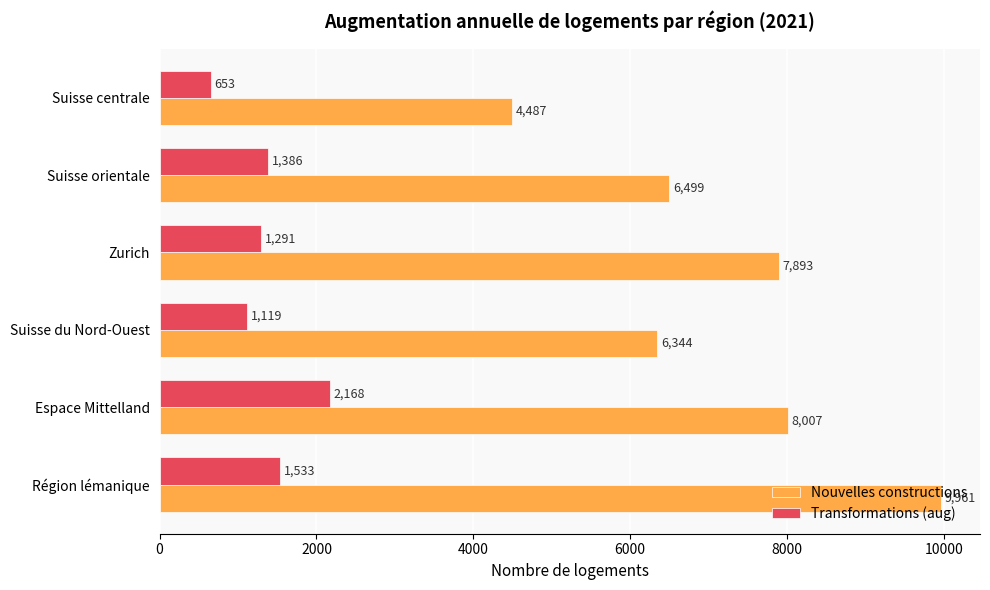

Which category has the highest value in the Transformations (aug) series?

Espace Mittelland